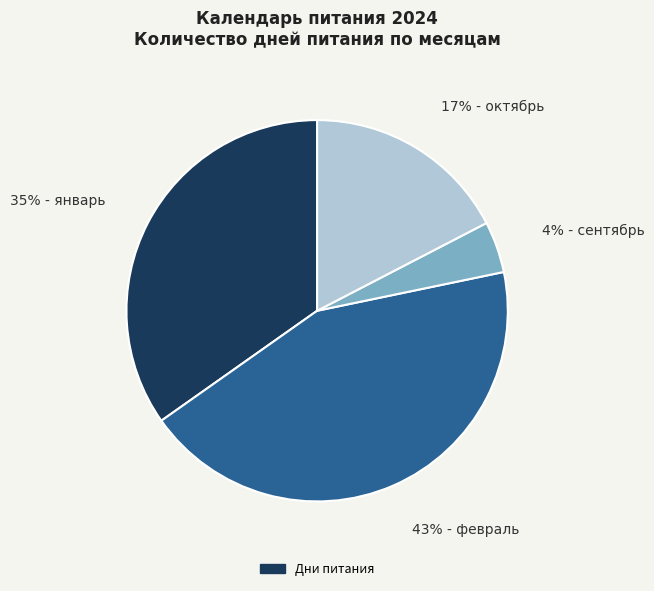

Is there a majority slice in this chart?

No